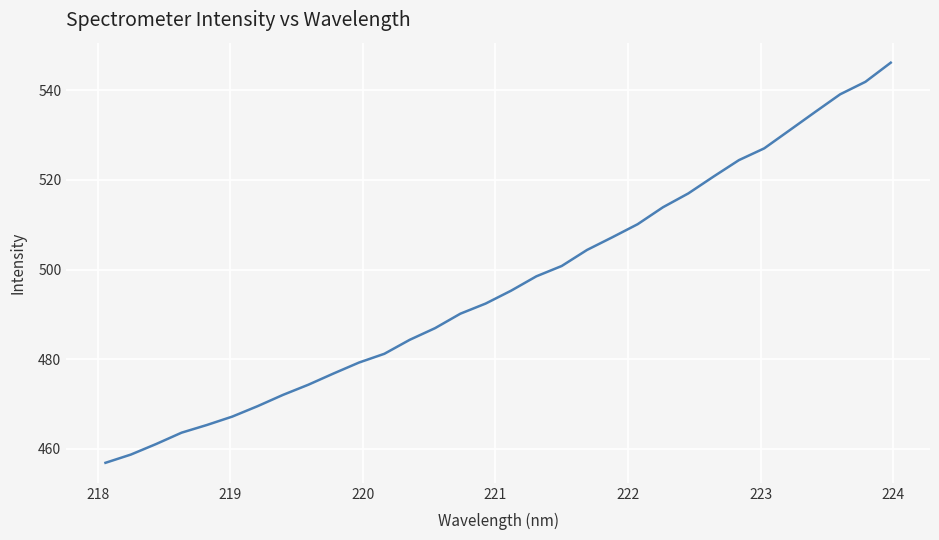

What is the maximum value shown in the chart?

546.2